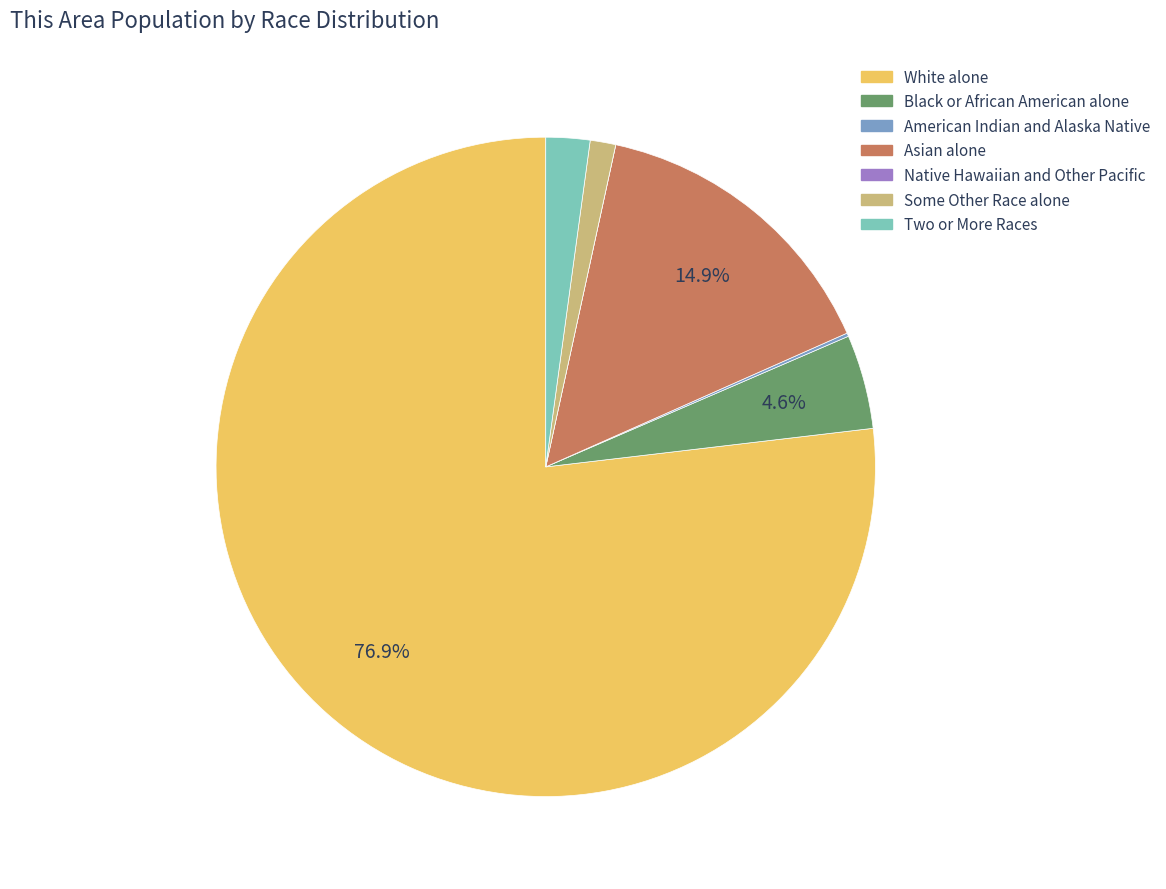

Which category has the biggest portion of the pie?

White alone